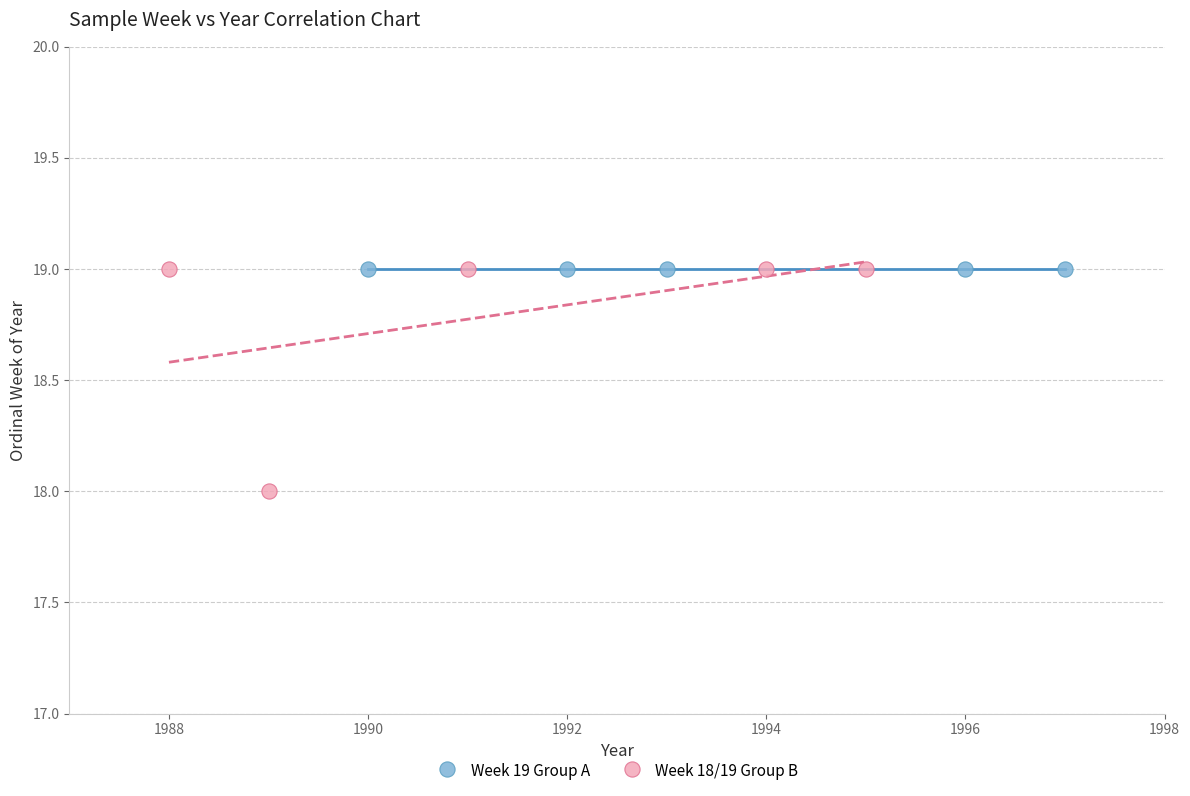

Which series reaches the minimum Y coordinate?

Week 18/19 Group B